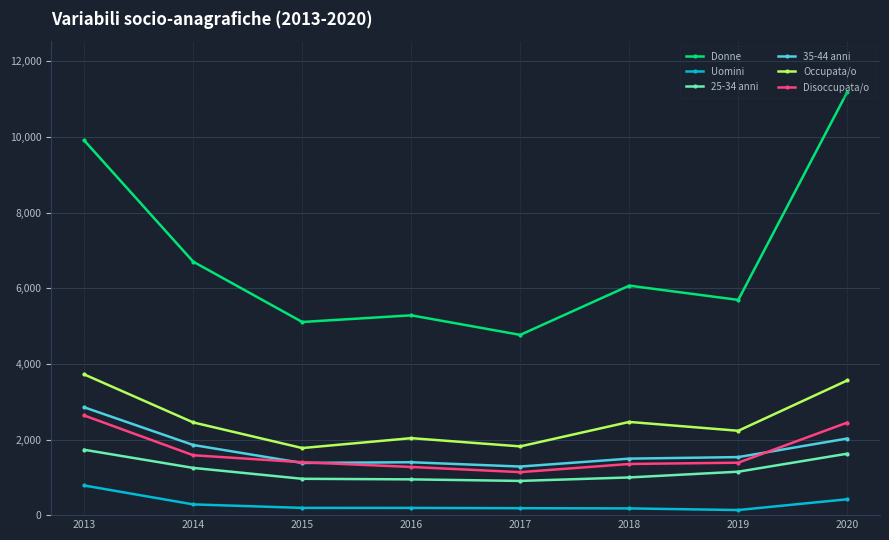

Where is the first local minimum for Occupata/o?

2015